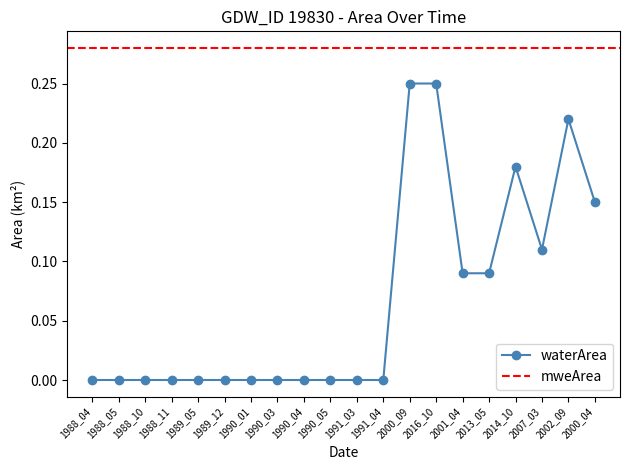

Which label corresponds to the largest value in the chart?

2000_09